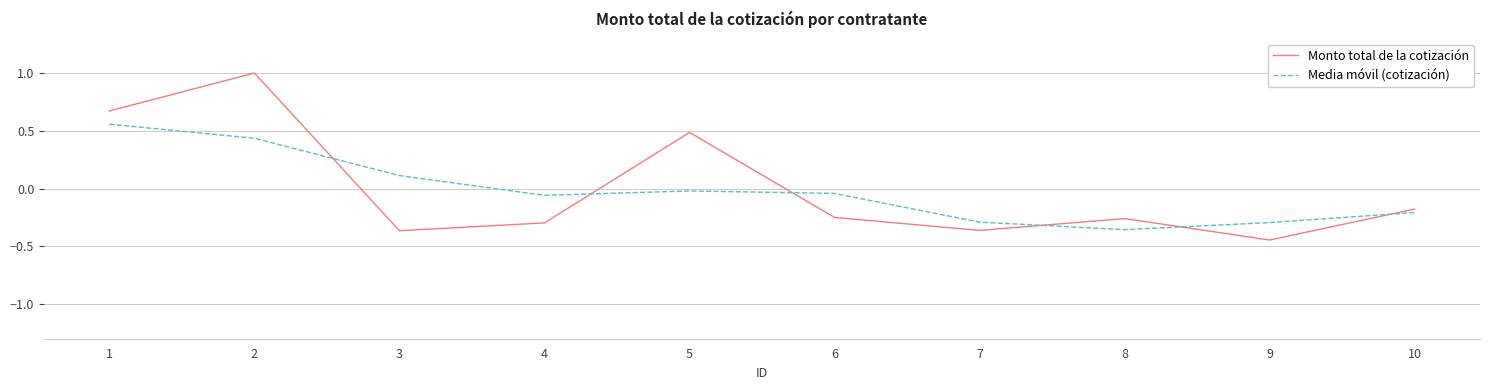

Which series changed the most between 5 and 6?

Monto total de la cotización